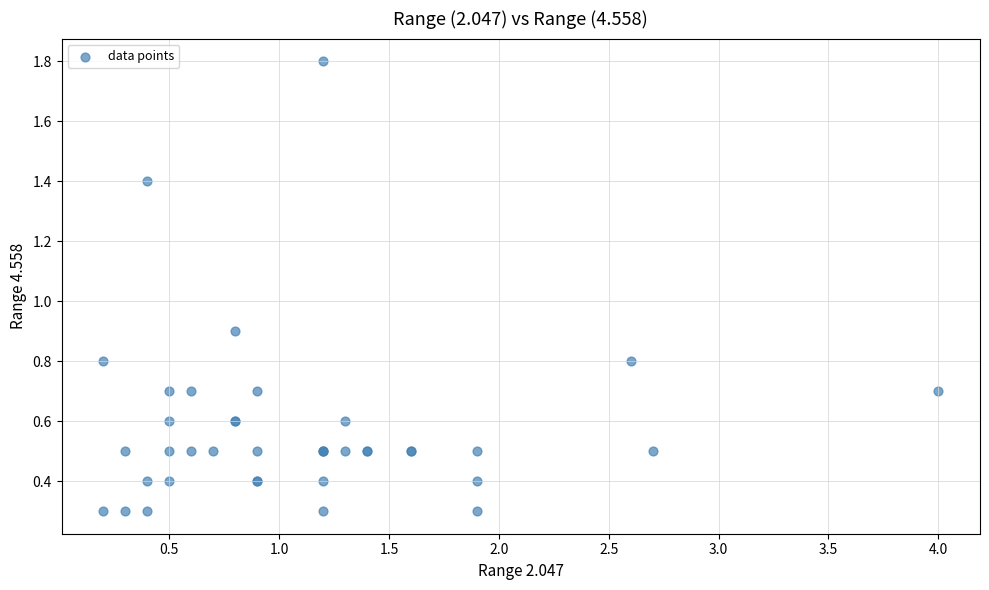

What Y value in the scatter plot is closest to 1?

0.9